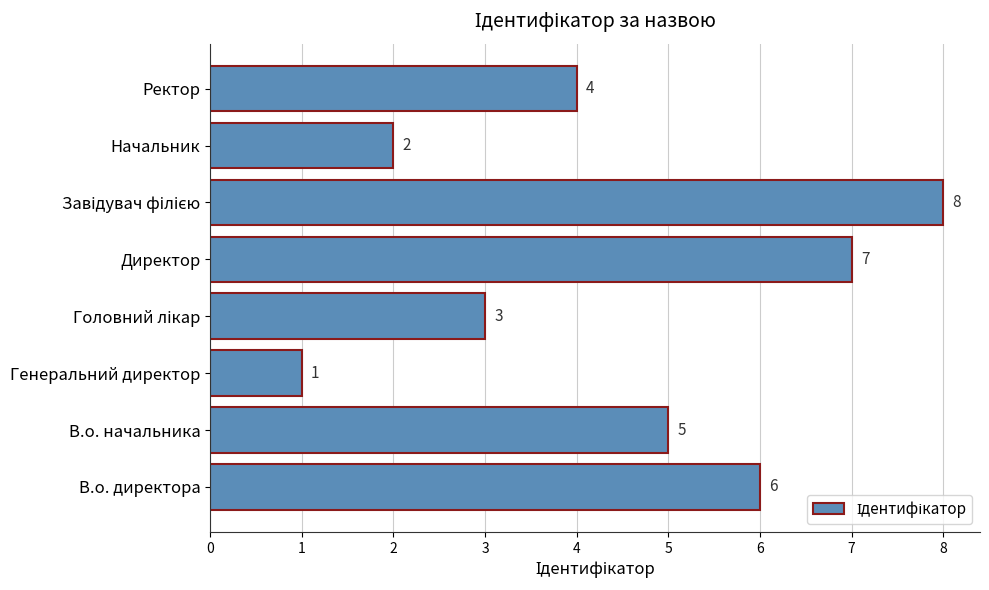

Is it true that the value at Ректор is 5?

False